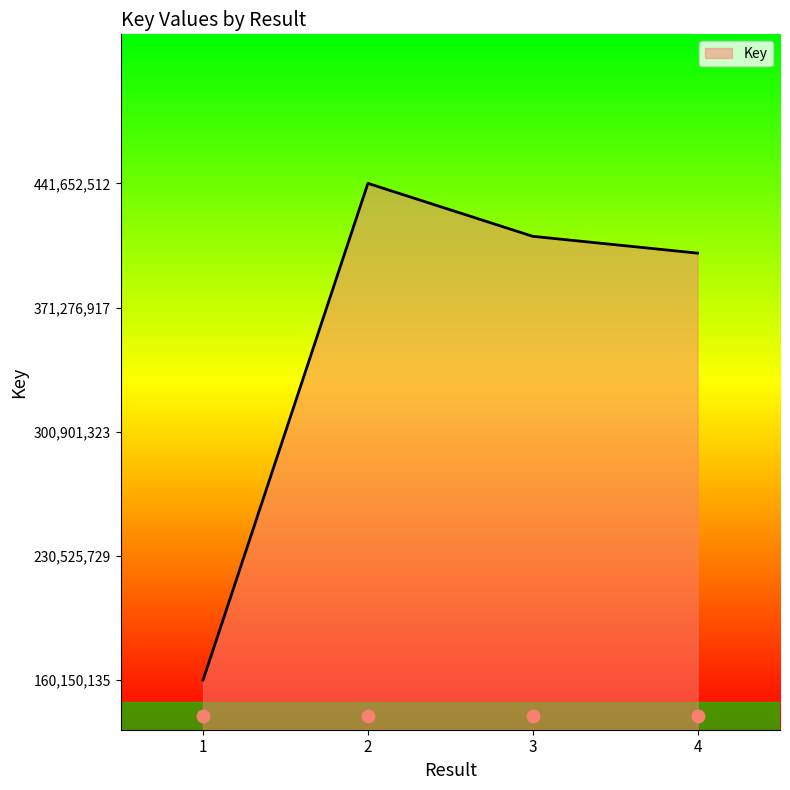

Which has a higher value, 4 or 1?

4